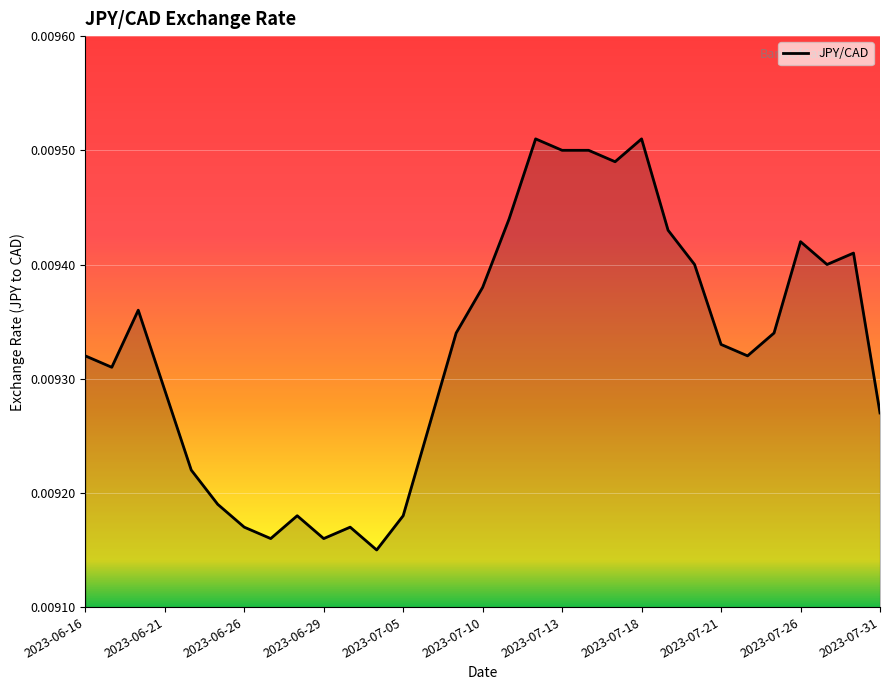

Where is the data nearest to the value 0?

11